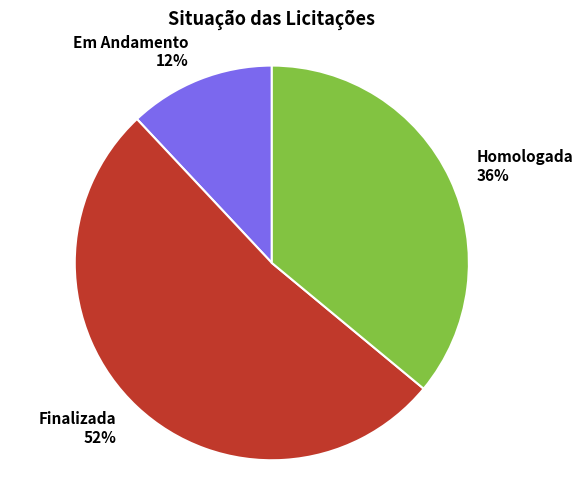

What is the smallest slice in the pie chart?

Em Andamento